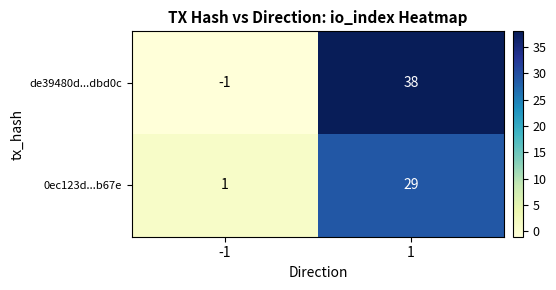

How many data points does each series have?

2